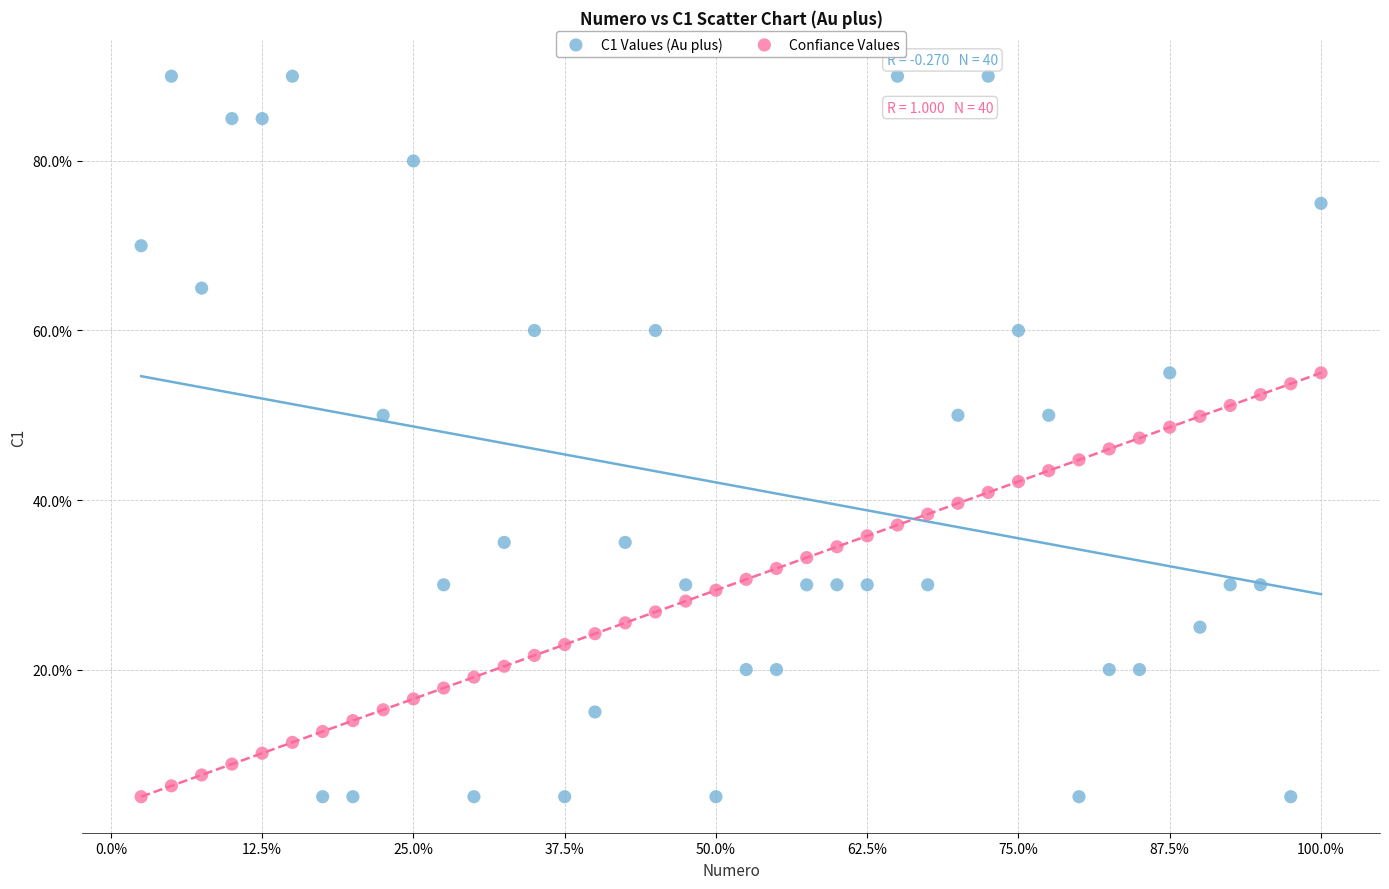

Which series has the widest spread of Y values?

C1 Values (Au plus)